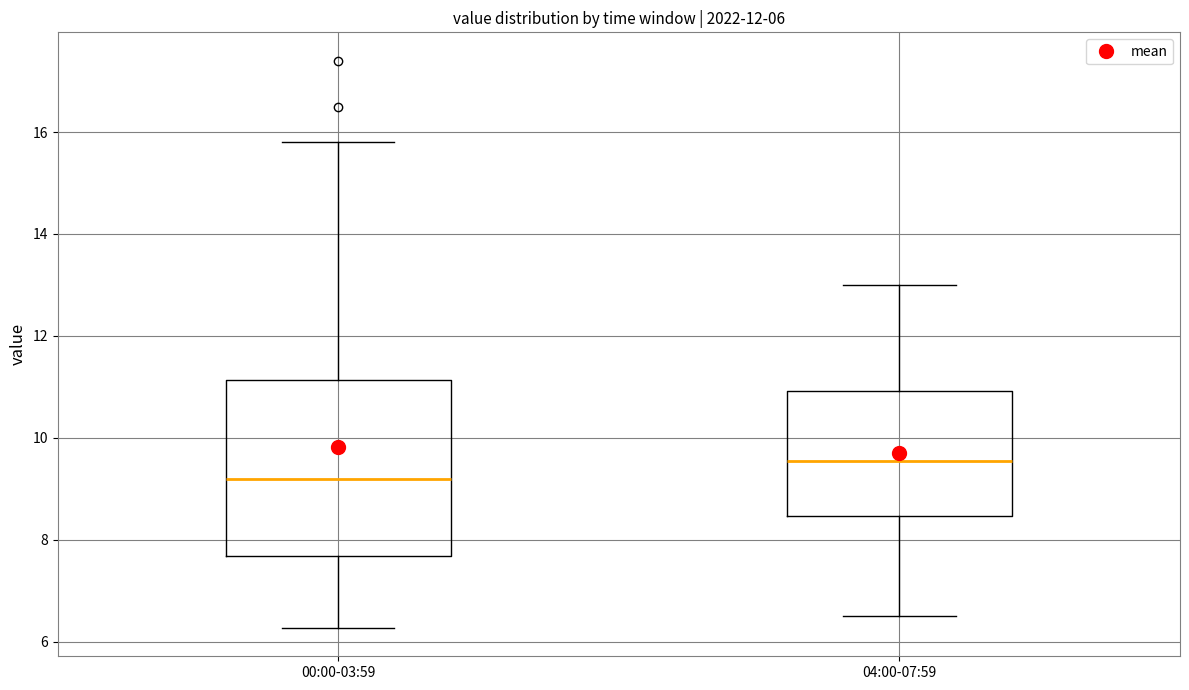

Which box is the tallest, from its lower edge to its upper edge?

00:00-03:59